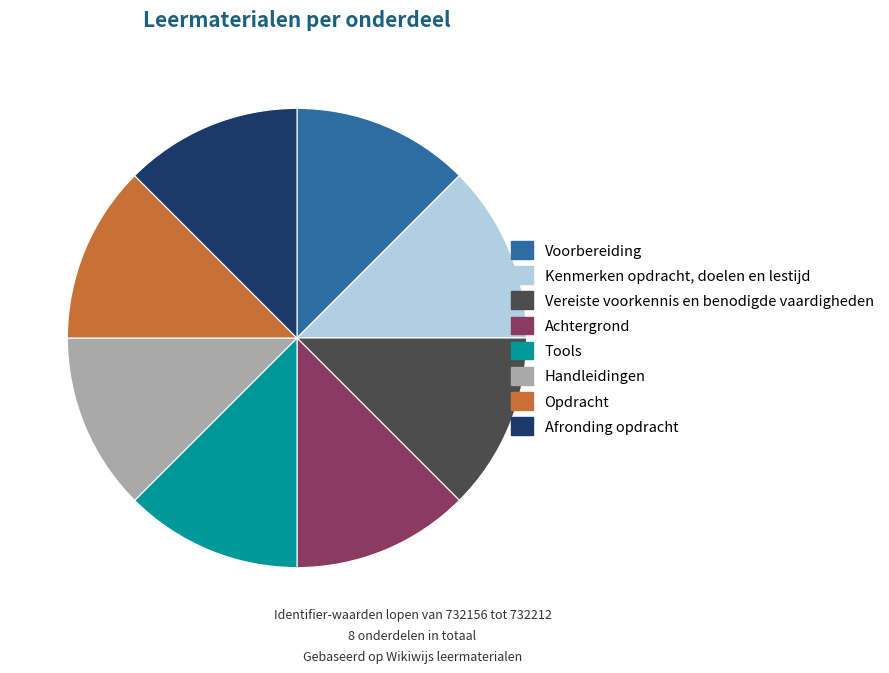

What is the ratio of the value at Opdracht to the value at Tools?

1.0